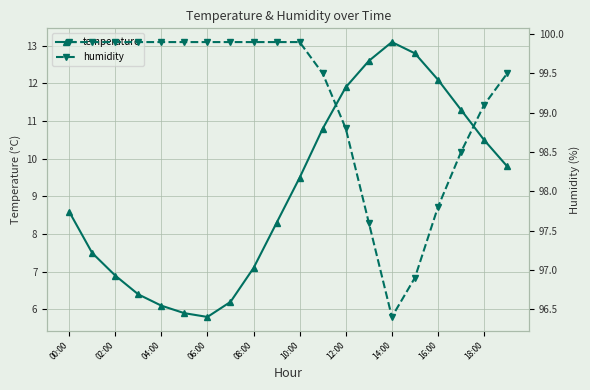

What is the total value across all series at 00:00?

108.5